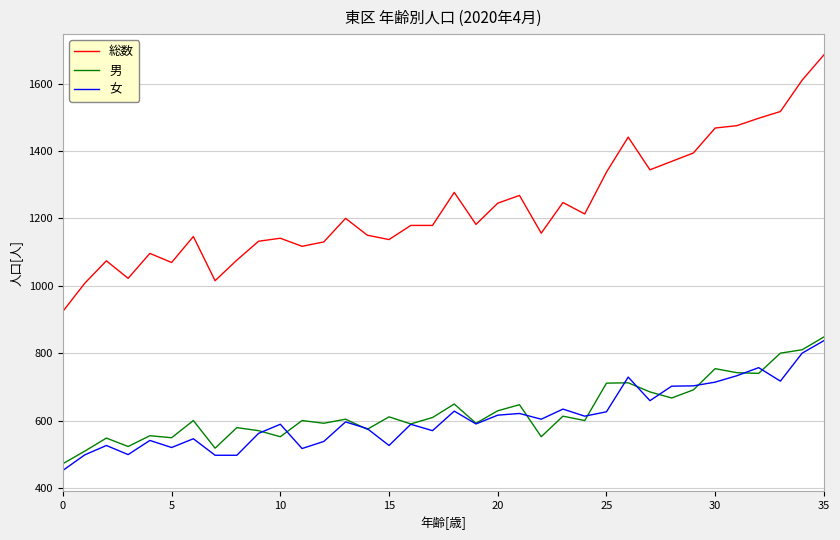

What is the difference between the maximum and minimum values in the 総数 series?

761